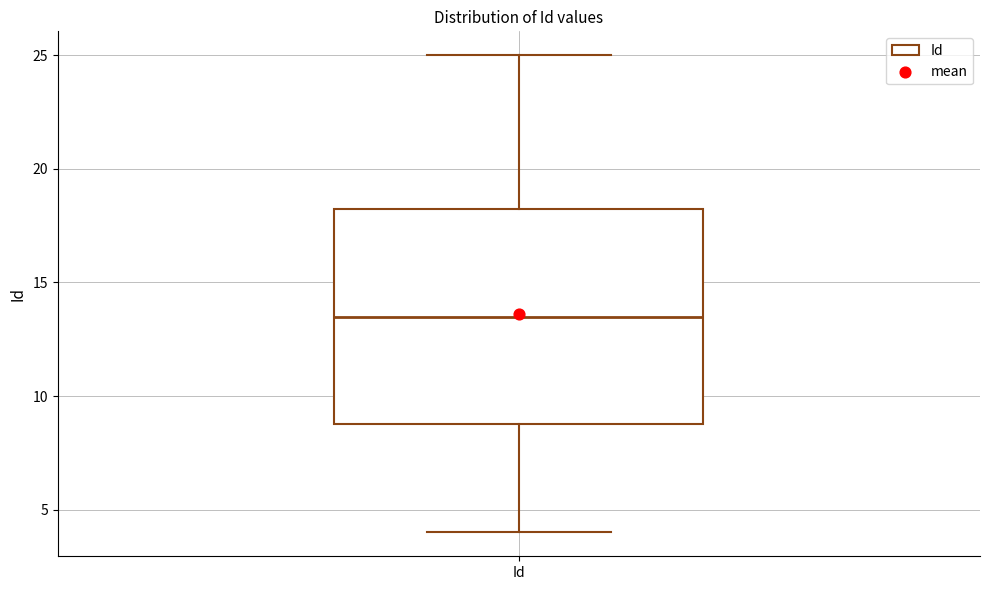

Read this box plot against the y-axis: the position of the median line, the range covered by the box, and the ends of both whiskers. The values are not printed on the chart, so give them approximately, as read against the axis.

median 13.5, box 9.0 to 18.5, whiskers 4.0 to 25.0